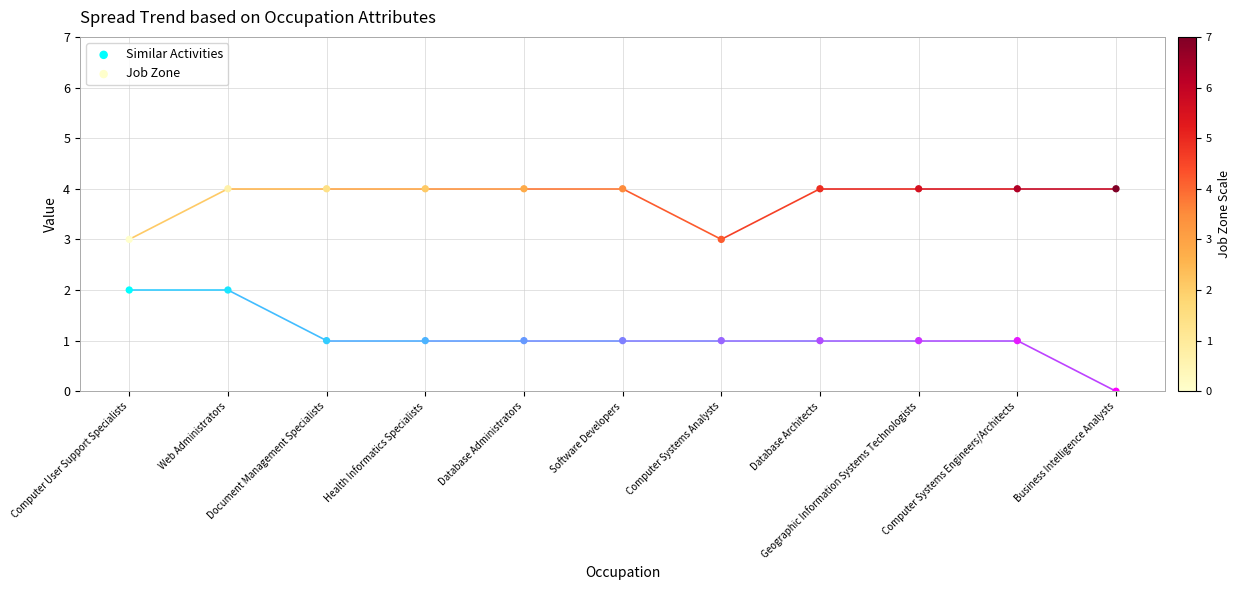

Which series reaches the minimum Y coordinate?

Similar Activities